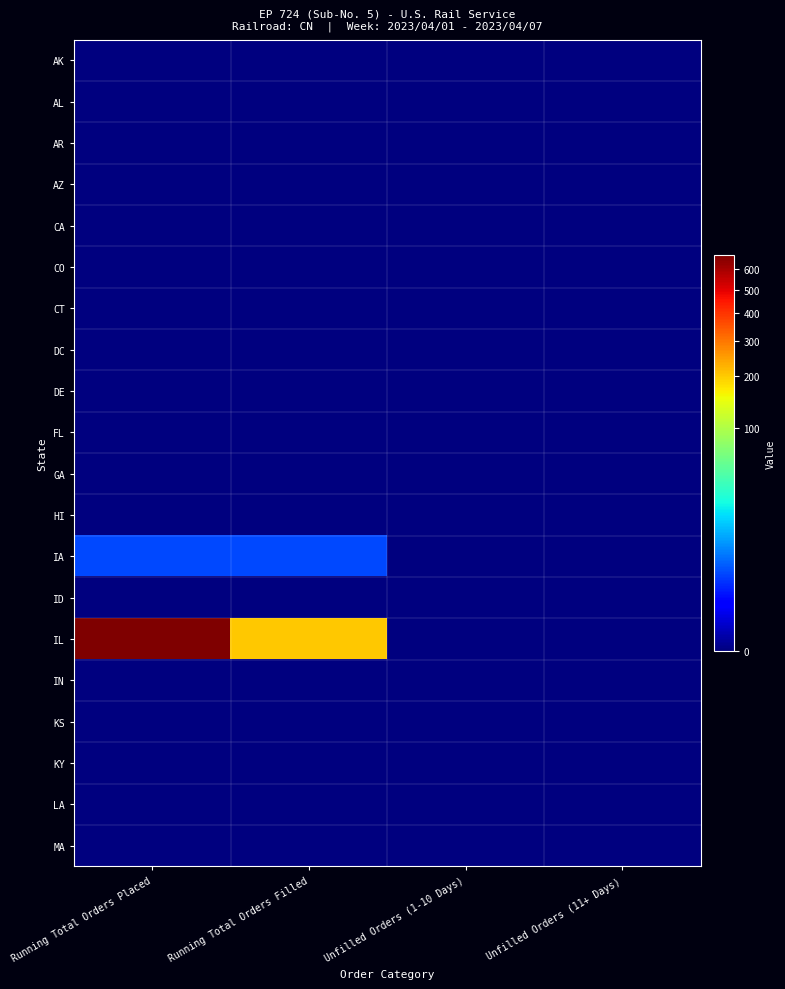

What is the total value across all series at Running Total Orders Filled?

205